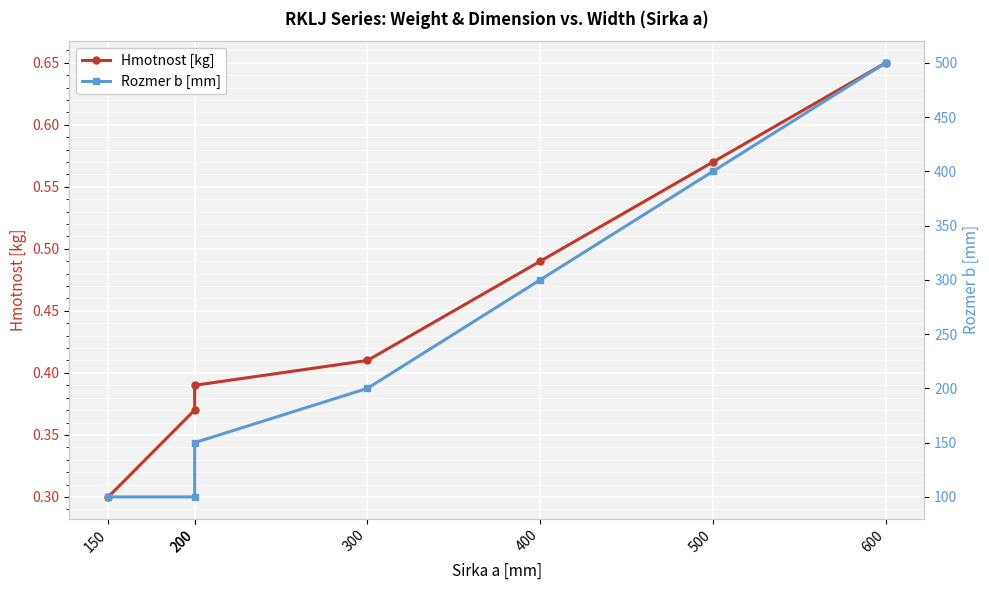

At which category does the chart reach its minimum across all series?

150